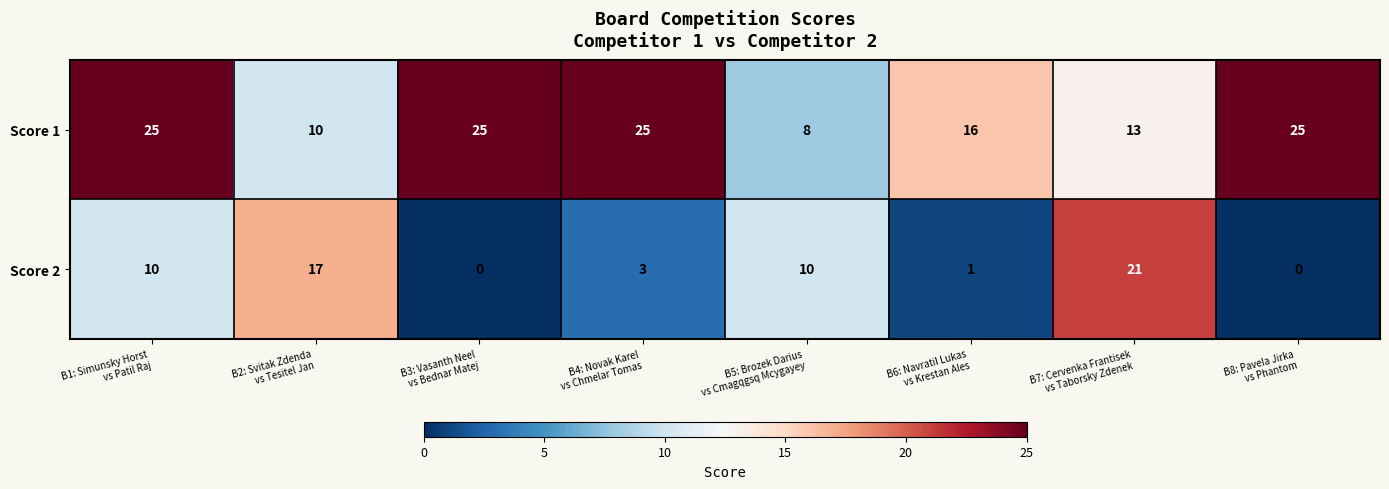

What is the lowest value of the Score 1 series?

8